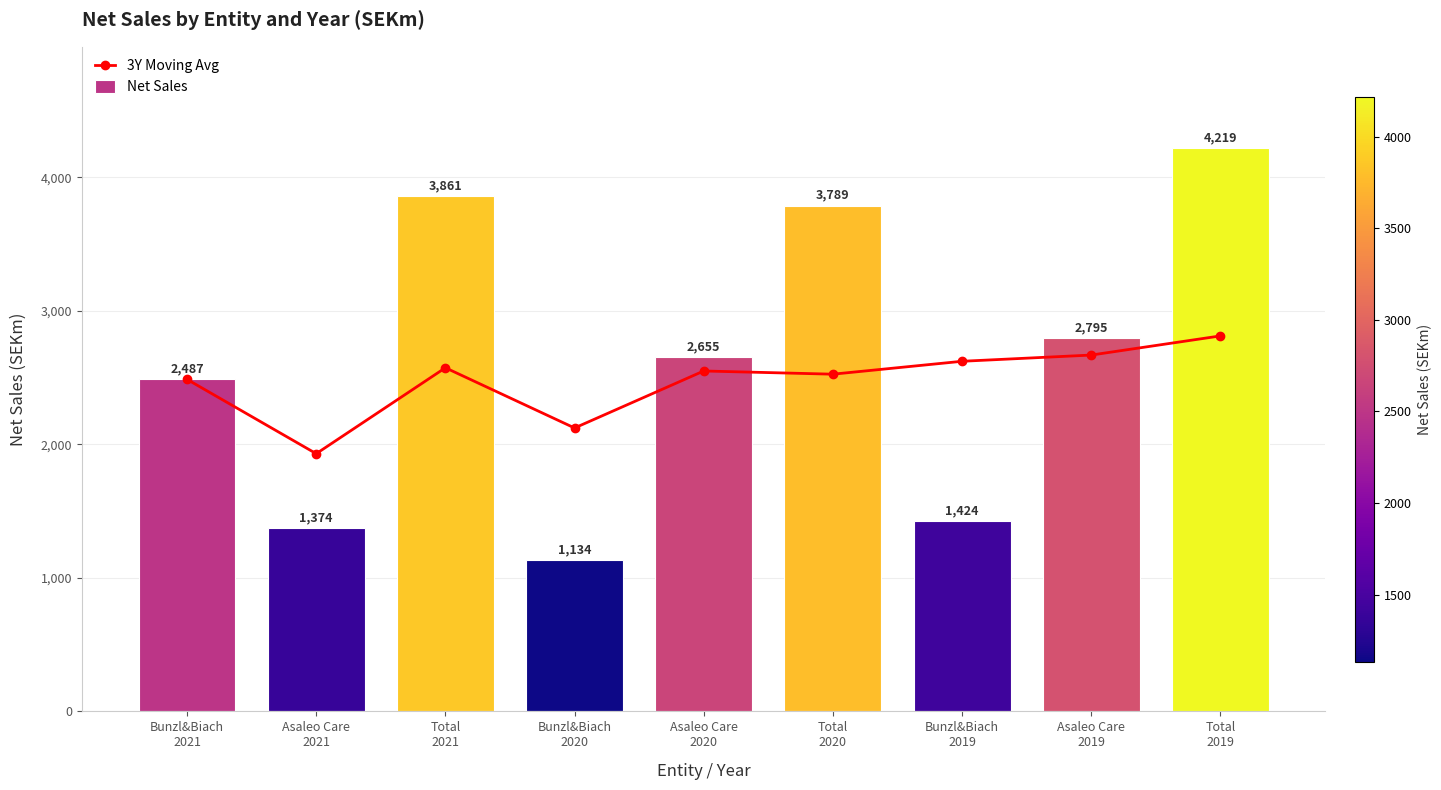

What is the sum of the Net Sales values at Total
2020 and Asaleo Care
2019?

6584